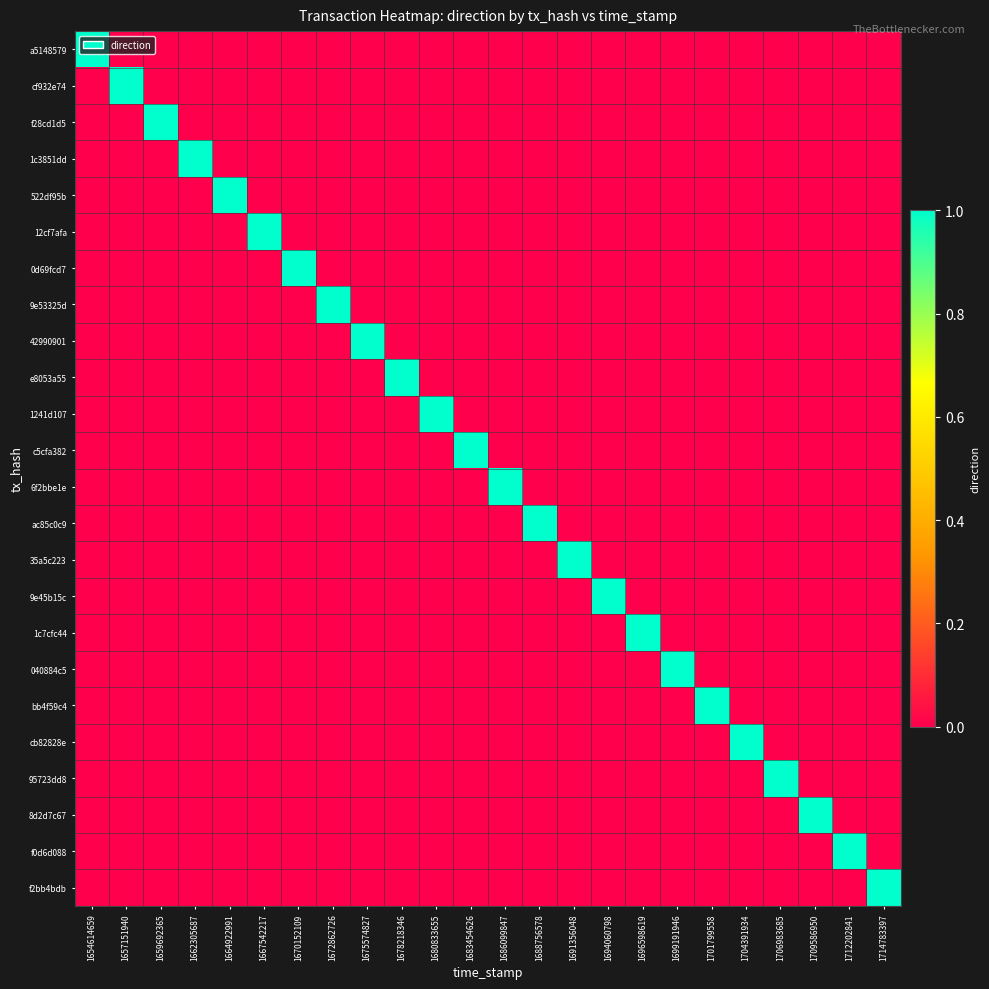

At which category is the sum across all series the highest?

1654614659